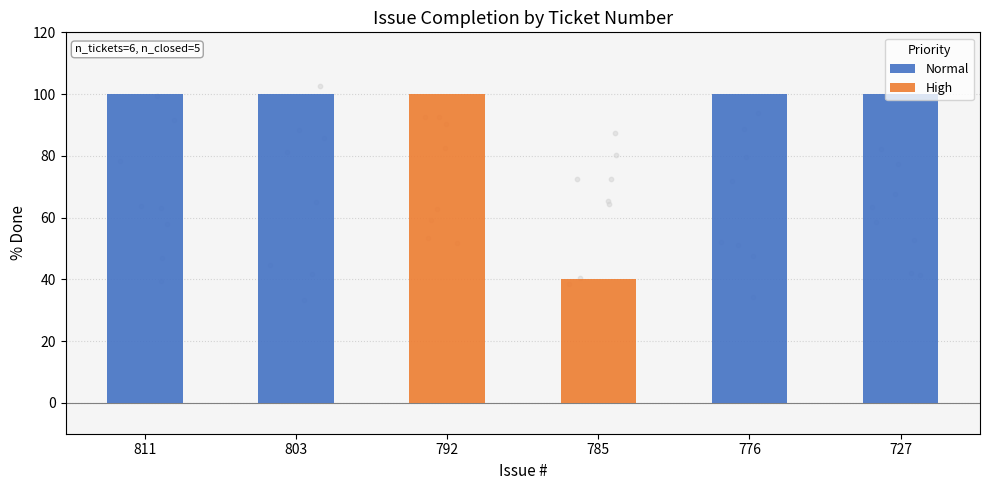

Which series reaches the maximum Y coordinate?

Normal